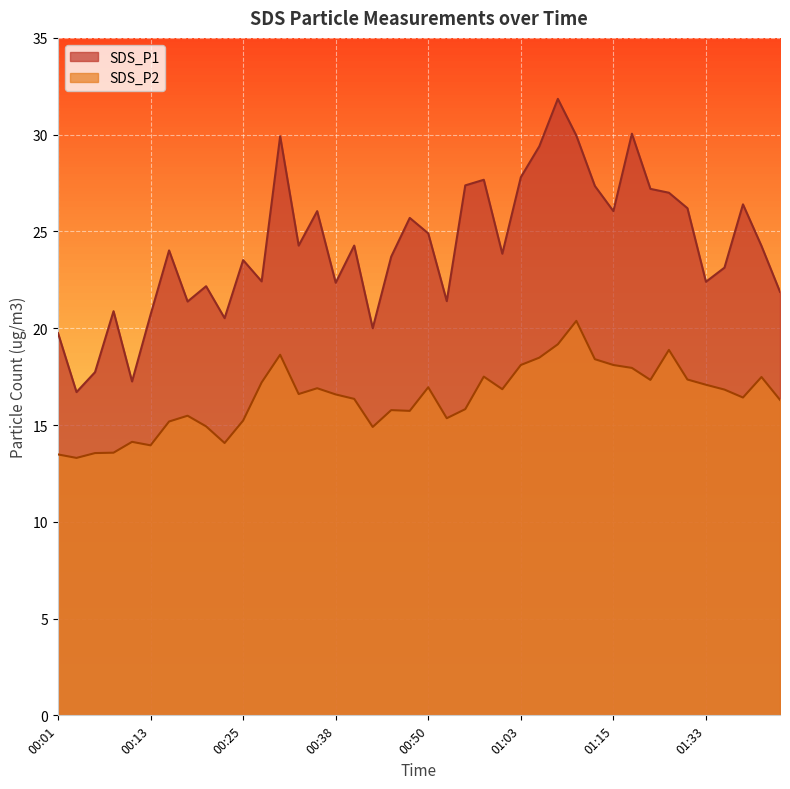

What is the difference between the highest and lowest values at 01:13?

9.0